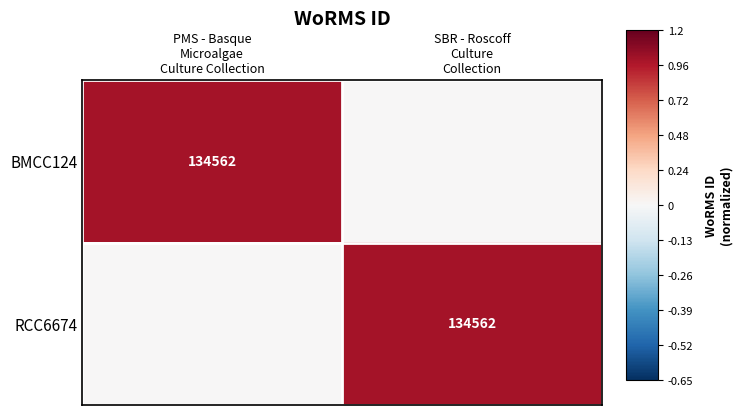

How many positive values does the RCC6674 series have?

1